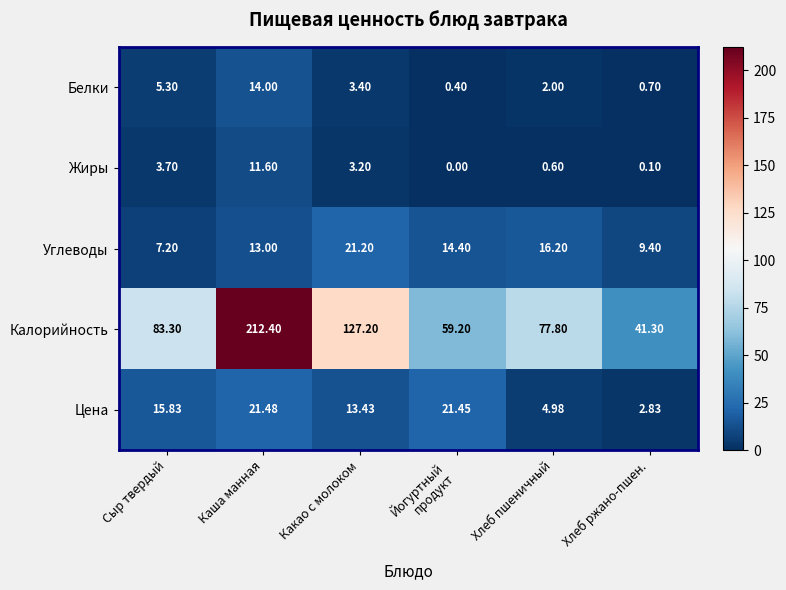

At which label does Цена first exceed 15?

Сыр твердый